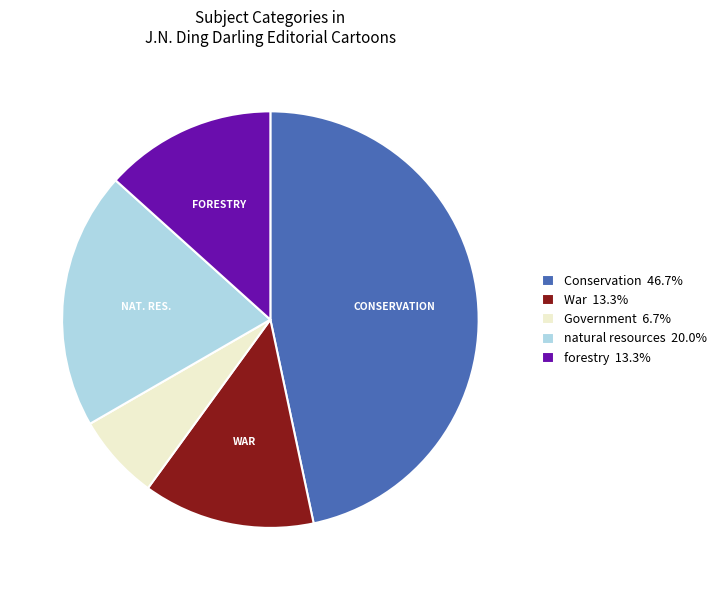

Does War 13.3% account for over 50% of the chart?

No